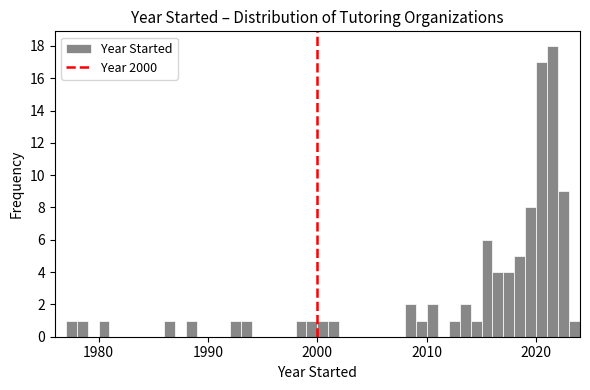

Read against the x-axis, roughly where is the centre of the tallest bar?

2022